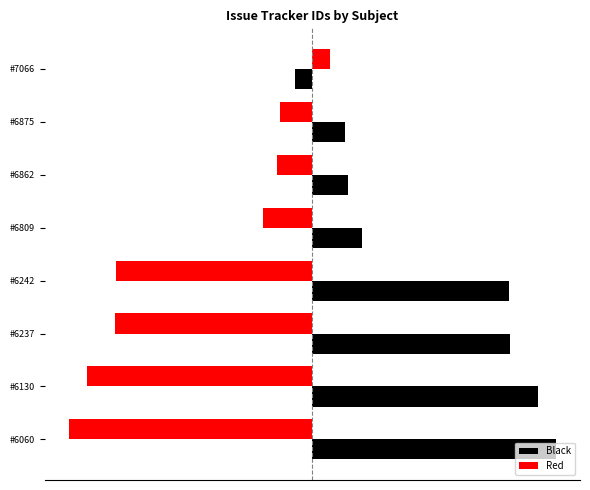

At which label is Black closest to 437?

#6809